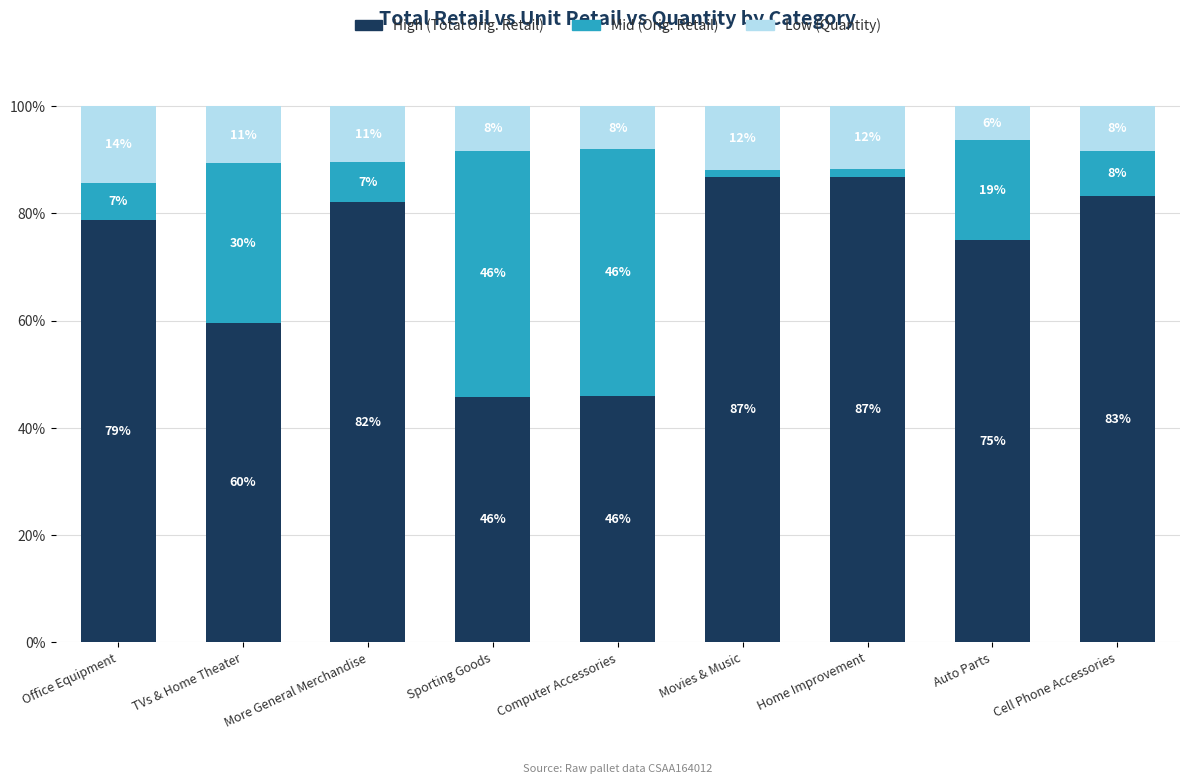

What is the label of the 5th bar from the left?

Computer Accessories